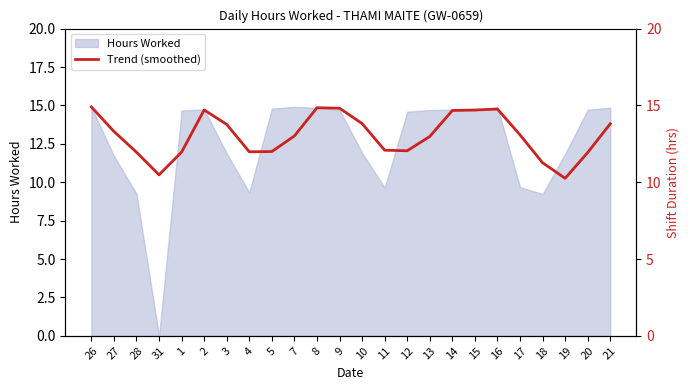

How many data points does each series have?

24